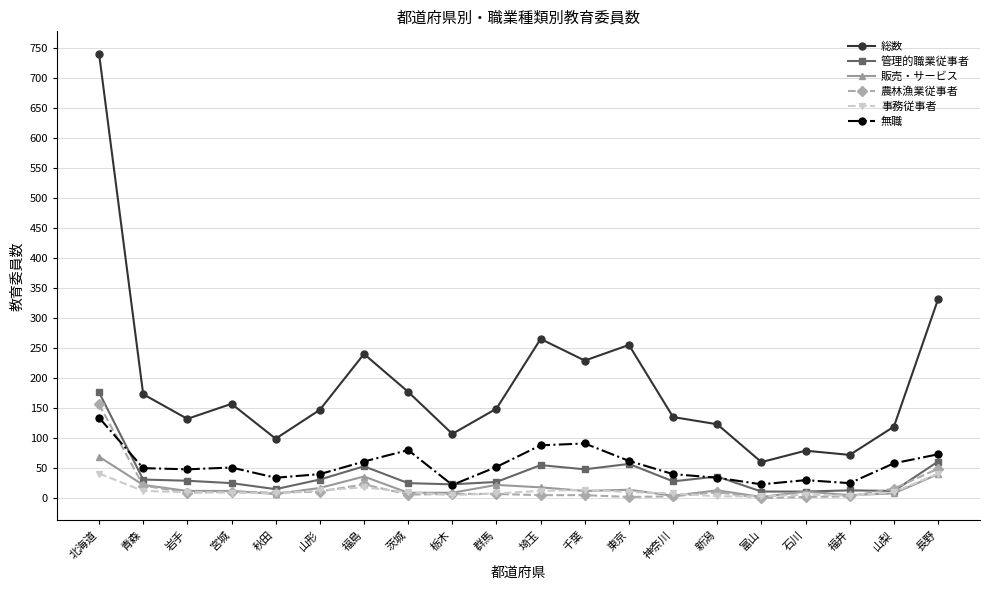

What is the value of the 農林漁業従事者 point at the 6th from the left?

11